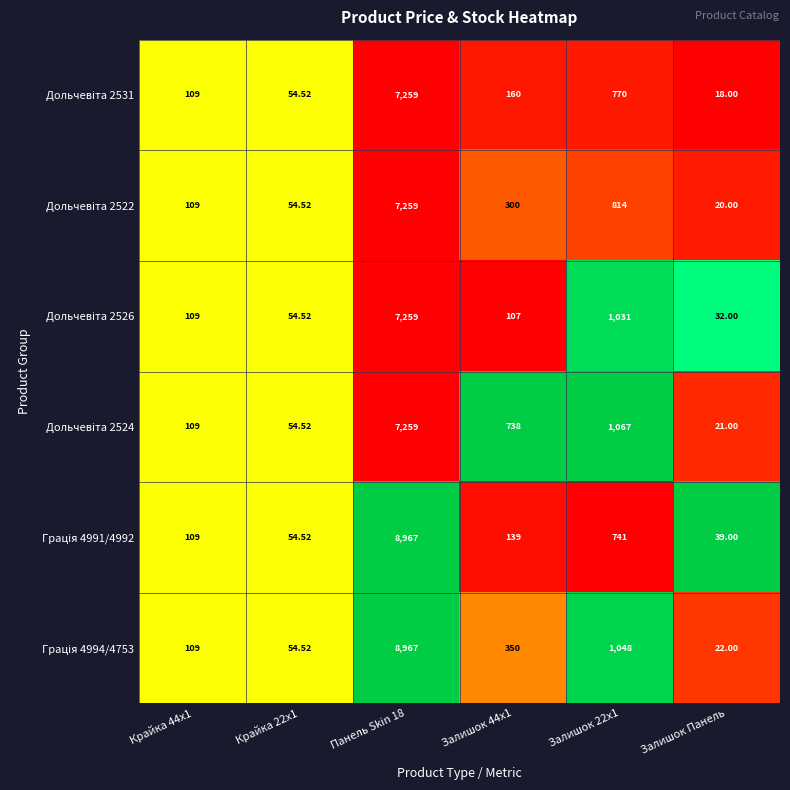

What is the total value across all series at Залишок Панель?

152.0